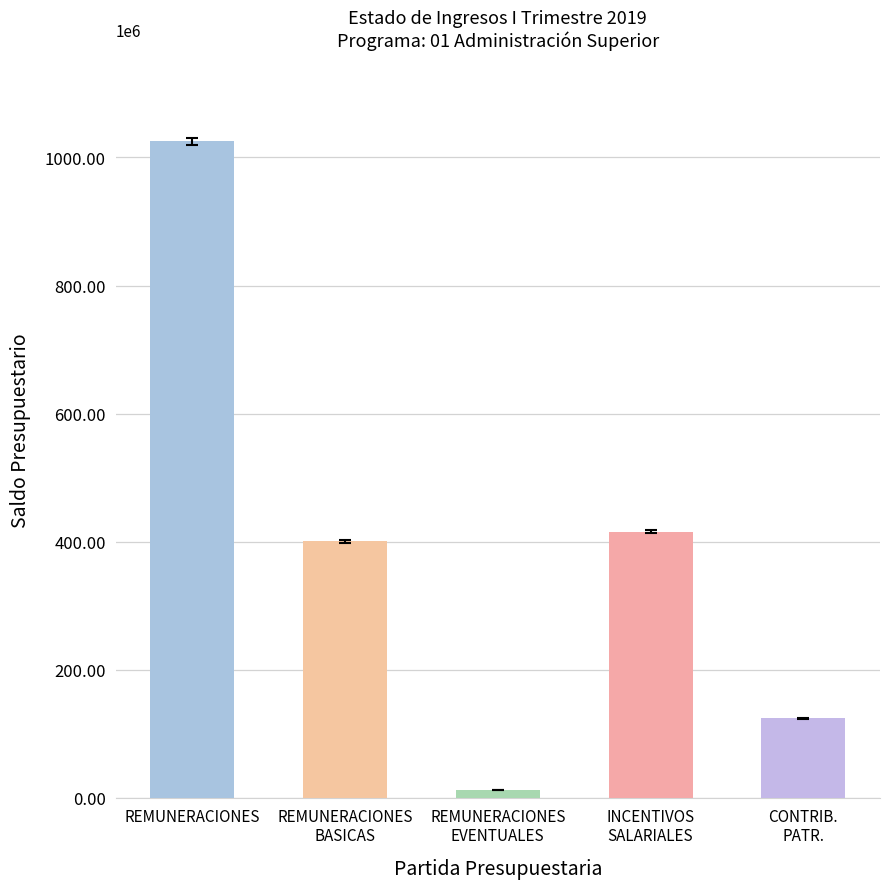

Are the bars horizontal?

No